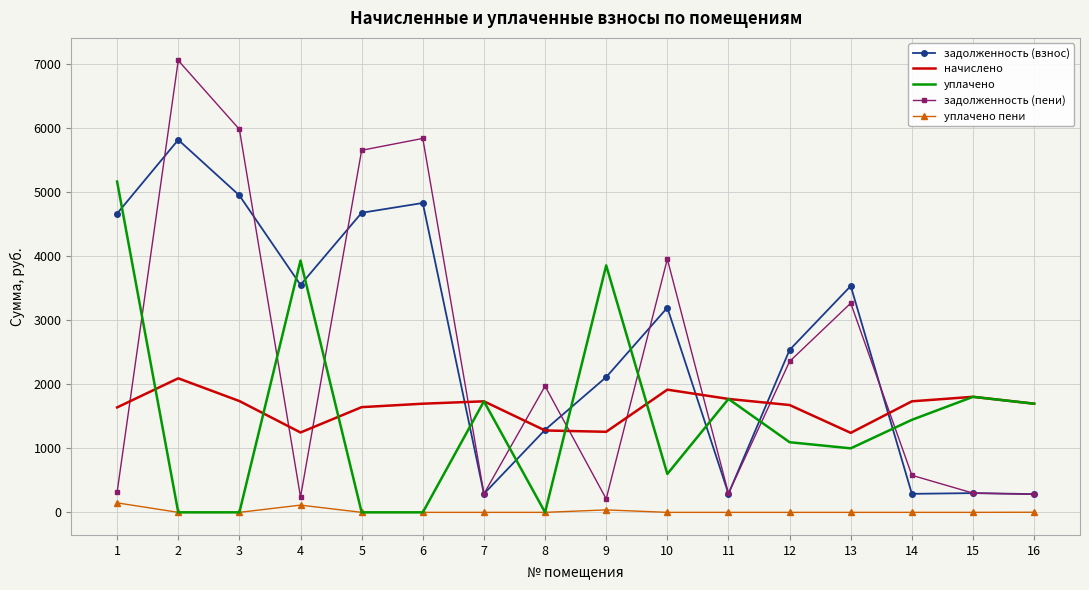

True or false: уплачено and начислено intersect in this chart.

True